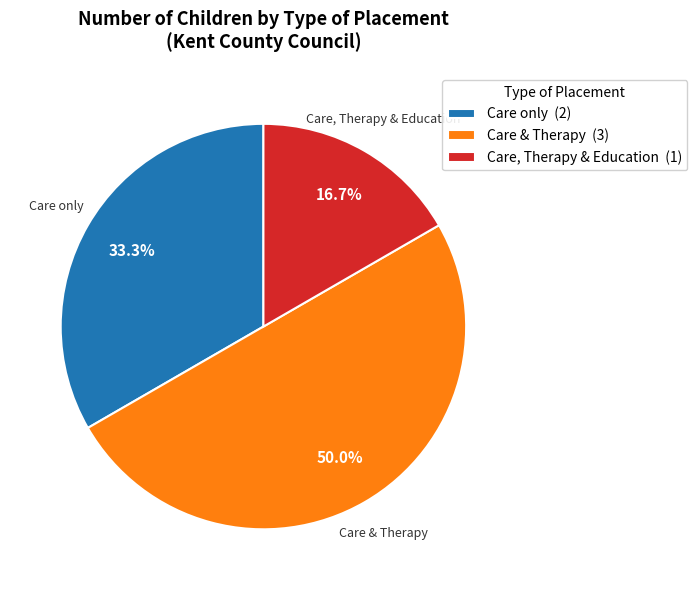

Between Care, Therapy & Education (1) and Care only (2), which is larger?

Care only (2)